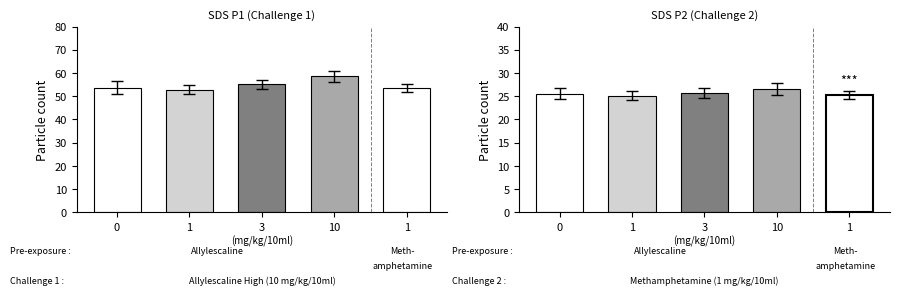

Reading right to left, transcribe all the data shown in this chart.

SDS_P1: 53.4	58.5	55.1	52.9	53.6
SDS_P2: 25.2	26.5	25.7	25.1	25.6